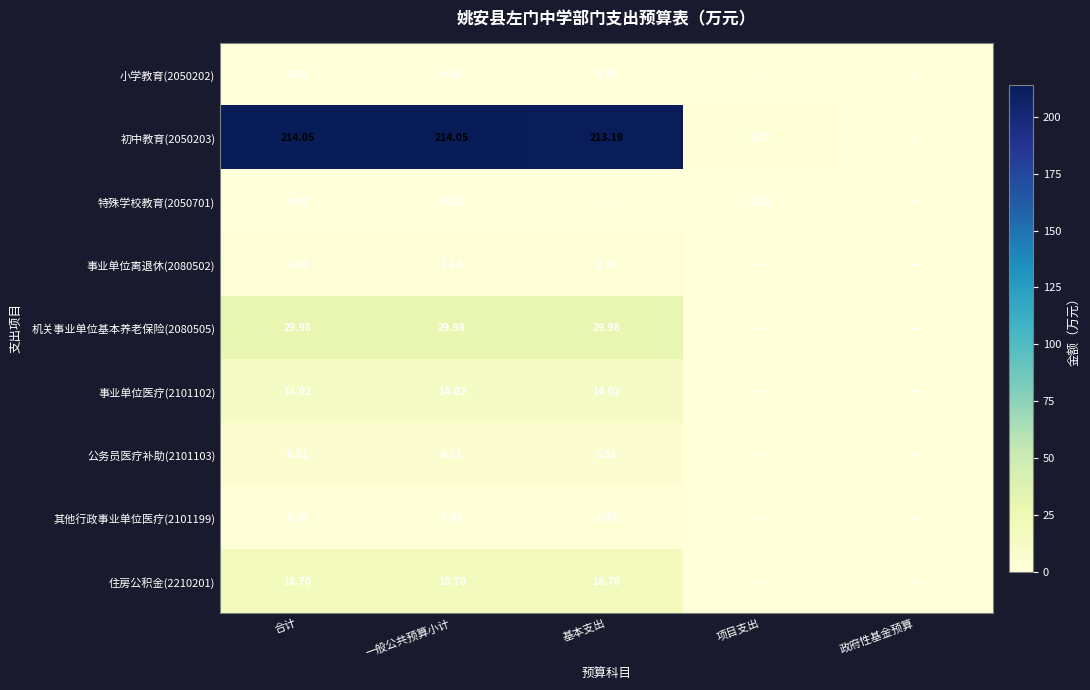

What is the spread (max minus min) of values at 项目支出?

0.9